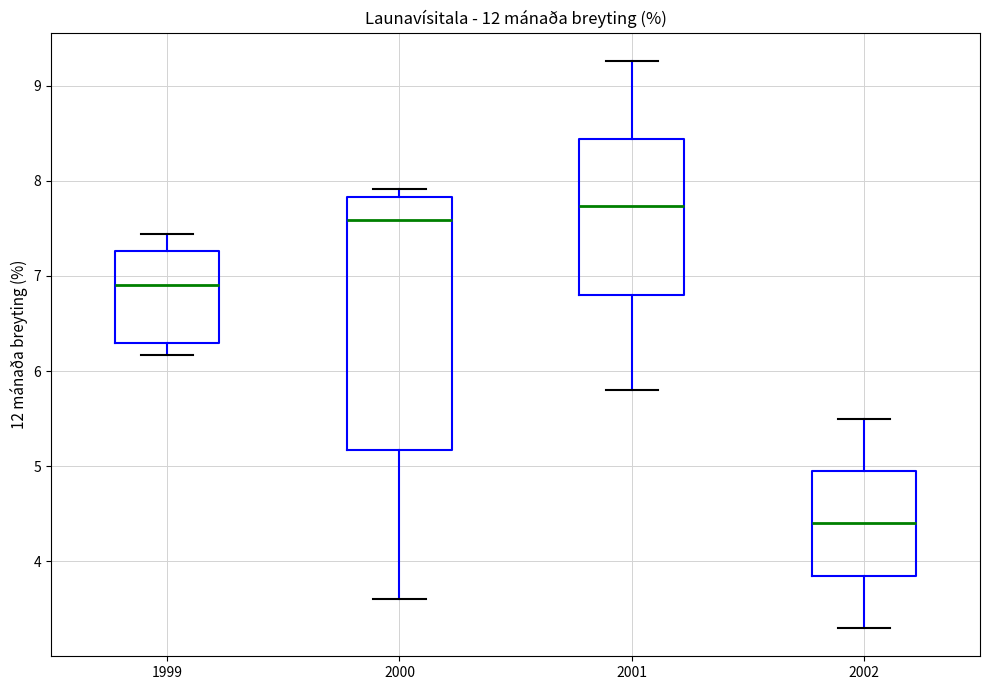

Which box's median line is the lowest?

2002